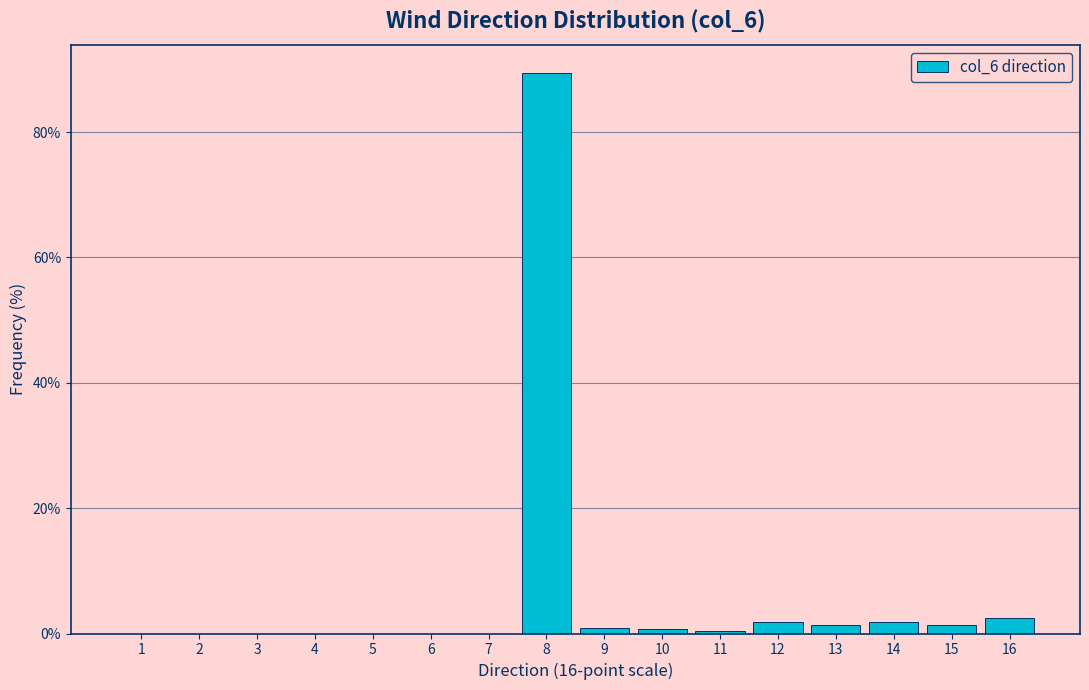

Reading left to right, transcribe this chart: for each bar, give the range it covers on the x-axis and its height. The values are not printed on the chart, so give them approximately, as read against the axis.

0.5 to 1.5: 0
1.5 to 2.5: 0
2.5 to 3.5: 0
3.5 to 4.5: 0
4.5 to 5.5: 0
5.5 to 6.5: 0
6.5 to 7.5: 0
7.5 to 8.5: 90
8.5 to 9.5: under 2
9.5 to 10.5: under 2
10.5 to 11.5: under 2
11.5 to 12.5: under 2
12.5 to 13.5: under 2
13.5 to 14.5: under 2
14.5 to 15.5: under 2
15.5 to 16.5: 2